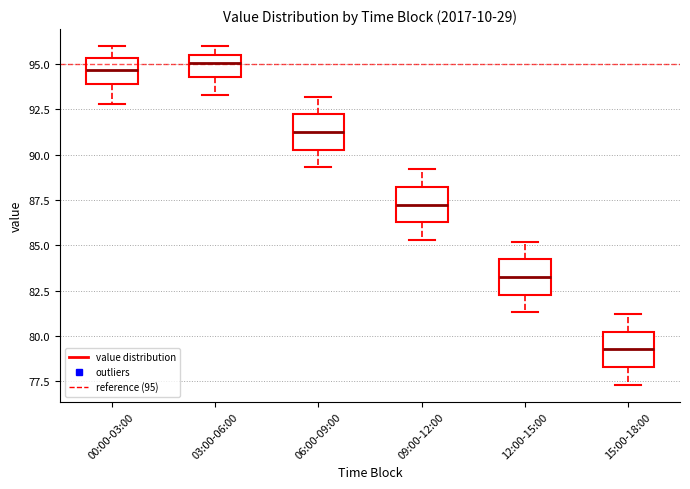

Reading left to right, read every box against the y-axis: the position of its median line, the range the box covers, and the ends of its whiskers. The values are not printed on the chart, so give them approximately, as read against the axis.

00:00-03:00: median 94.5, box 94.0 to 95.5, whiskers 93.0 to 96.0
03:00-06:00: median 95.0, box 94.5 to 95.5, whiskers 93.5 to 96.0
06:00-09:00: median 91.5, box 90.5 to 92.0, whiskers 89.5 to 93.0
09:00-12:00: median 87.5, box 86.5 to 88.0, whiskers 85.5 to 89.0
12:00-15:00: median 83.5, box 82.5 to 84.0, whiskers 81.5 to 85.0
15:00-18:00: median 79.5, box 78.5 to 80.0, whiskers 77.5 to 81.0